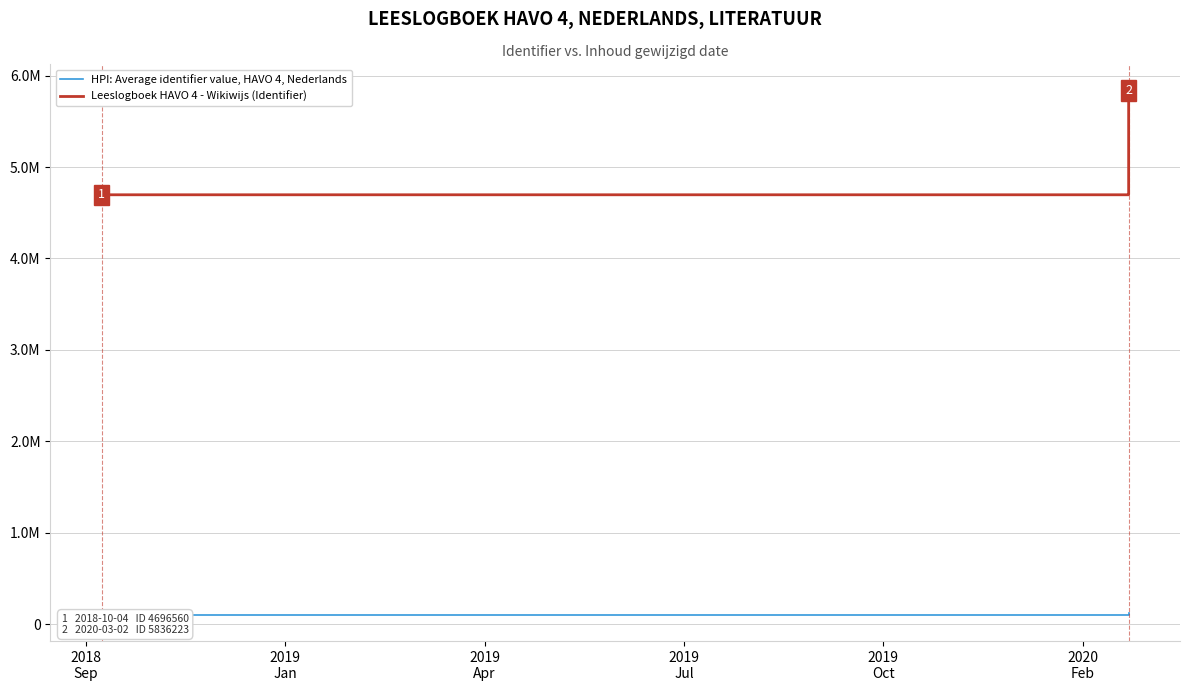

How many lines are shown in the chart?

2